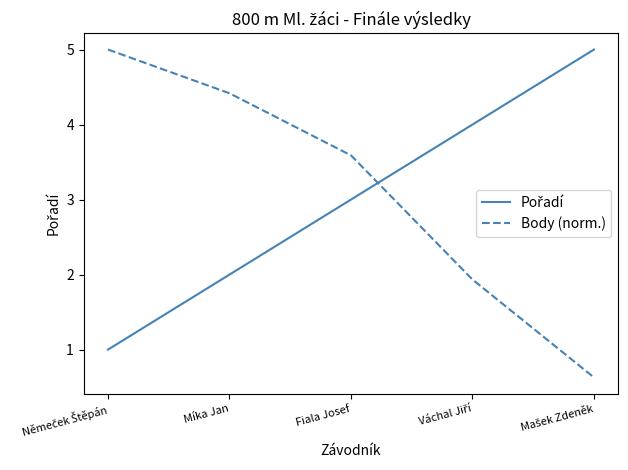

What is the difference between the maximum and second lowest values in the Body (norm.) series?

3.1